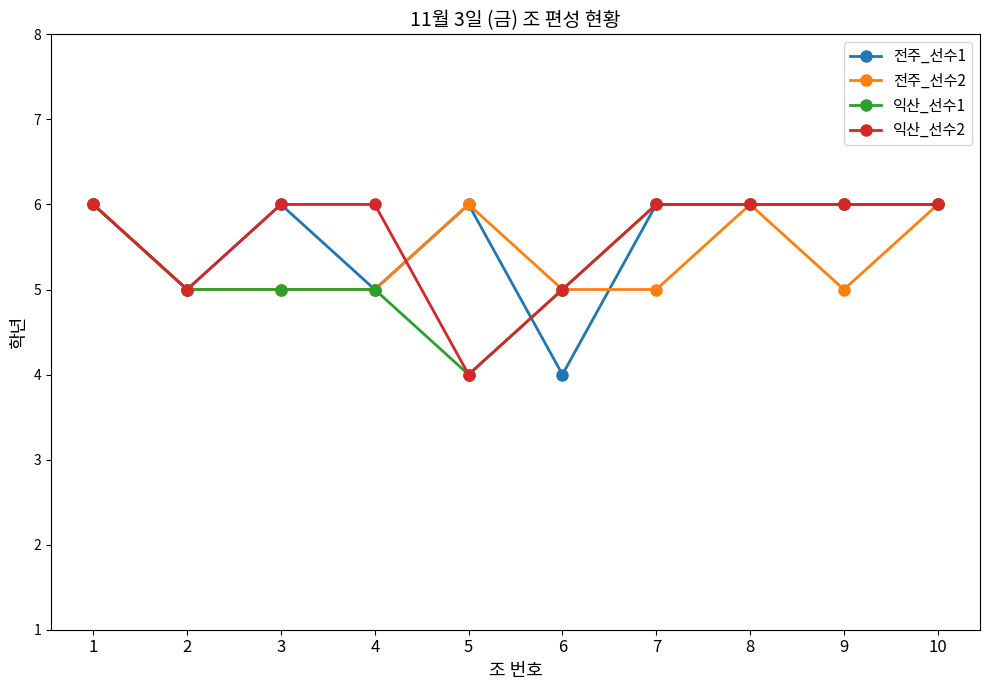

The value of 전주_선수1 at 6 is 4. True or false?

True